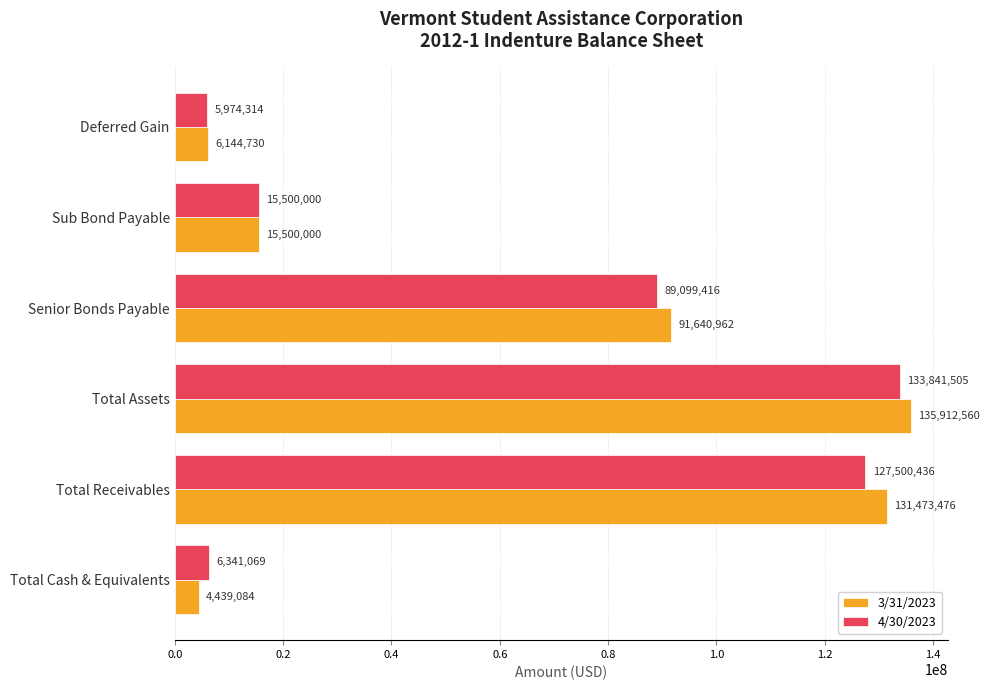

The value of 3/31/2023 at Total Assets is 135912560.1. True or false?

True